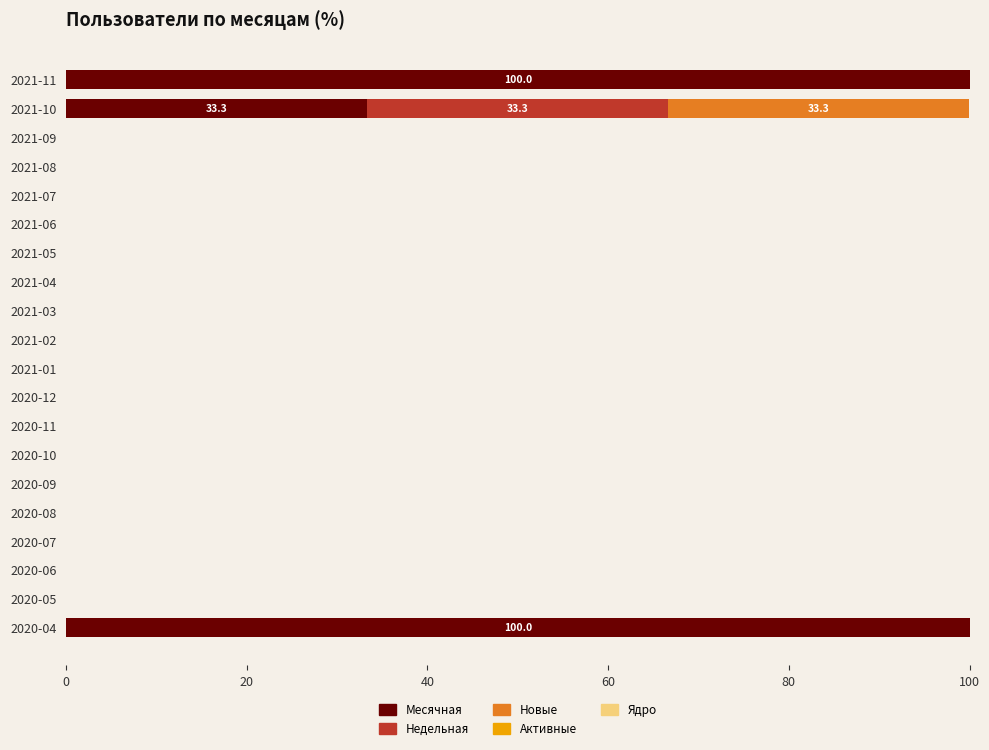

The value of Месячная at 2021-01 is 67.2. True or false?

False